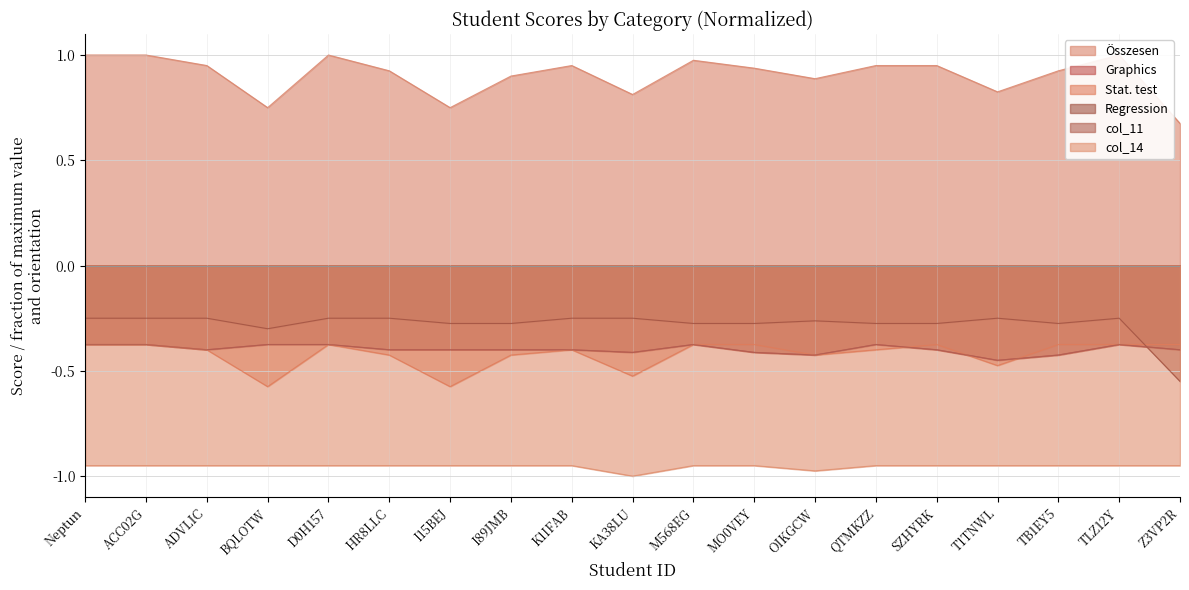

Is it true that col_11 equals -0.4 at KA38LU?

True